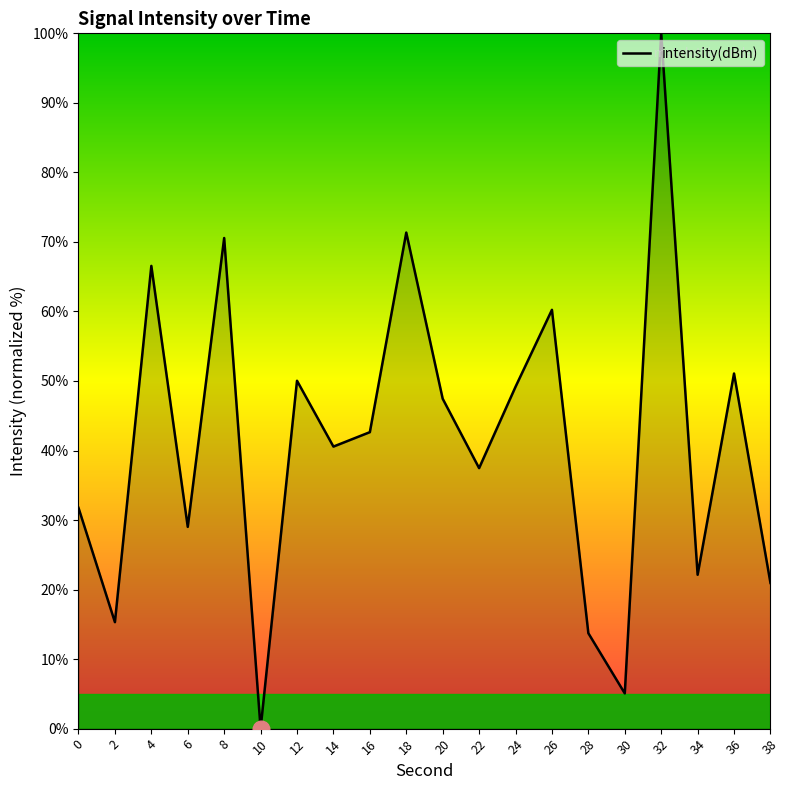

How many positive values are there?

19